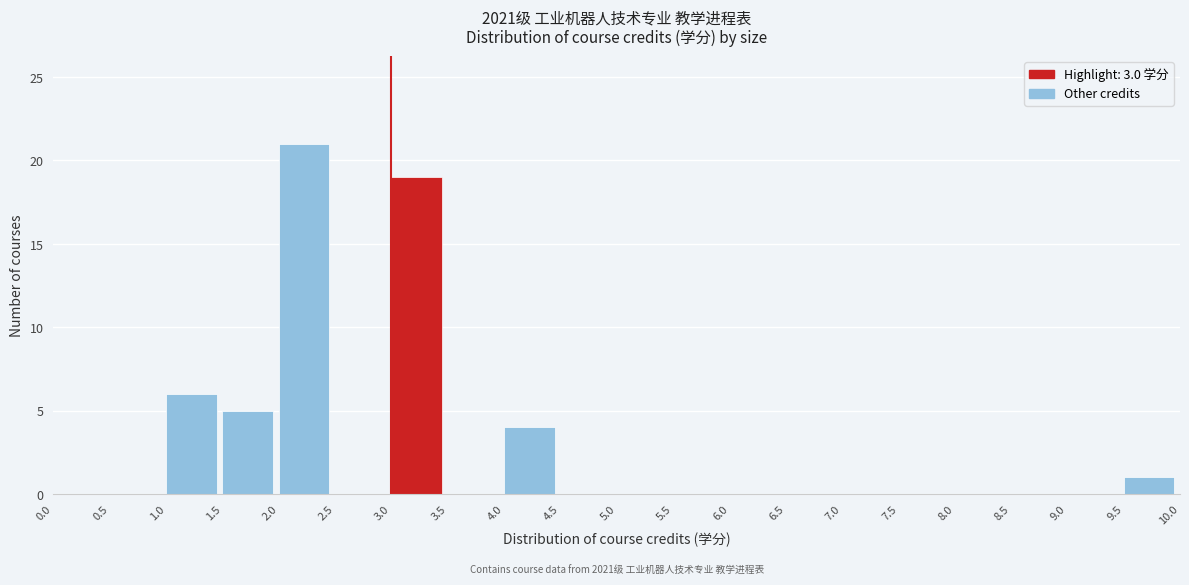

Over which range of the x-axis is the bar tallest?

2.0 to 2.5